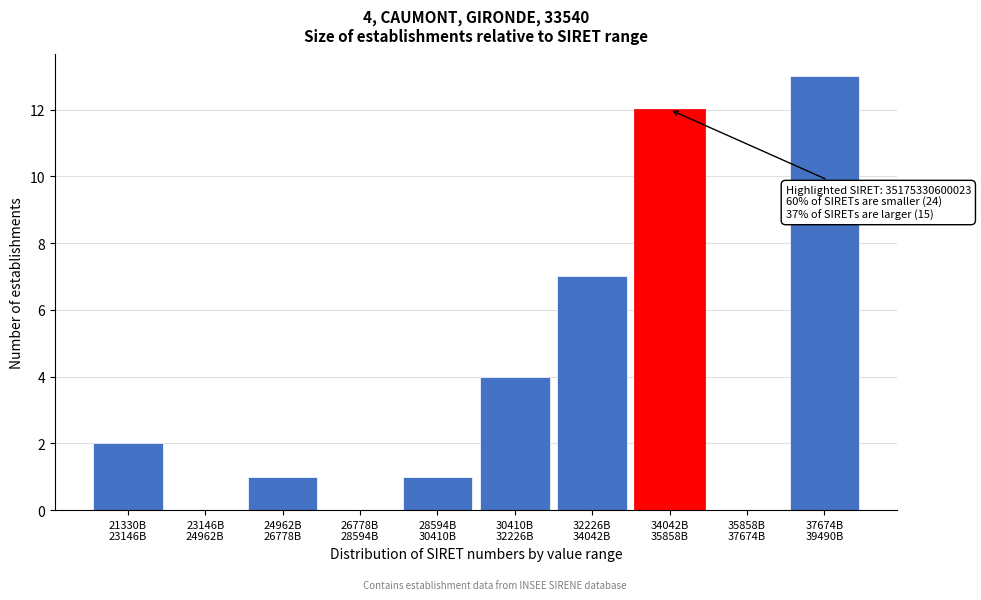

What is the greatest value displayed?

13